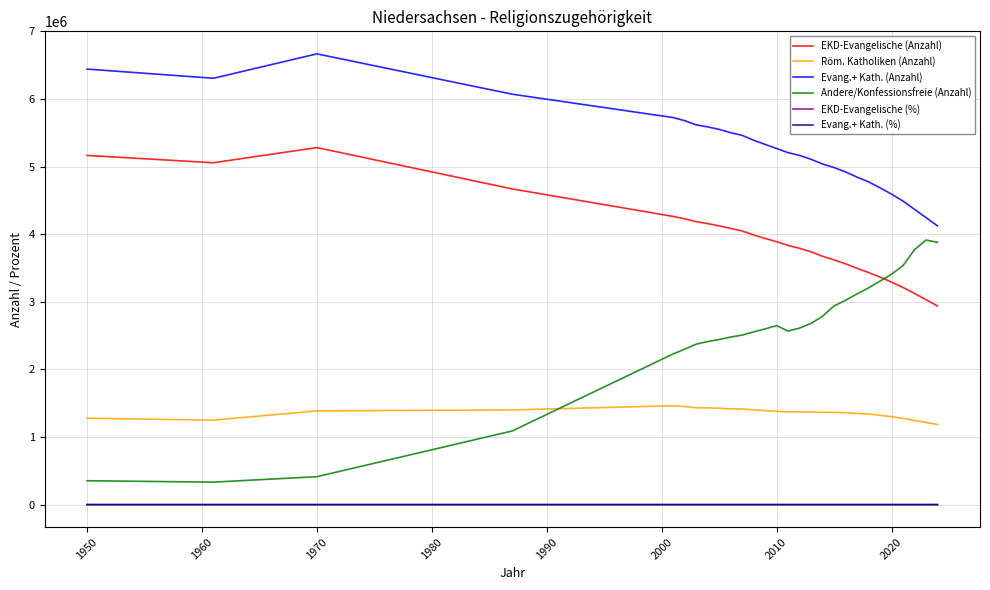

True or false: Evang.+ Kath. (%) and EKD-Evangelische (Anzahl) cross at least once.

False